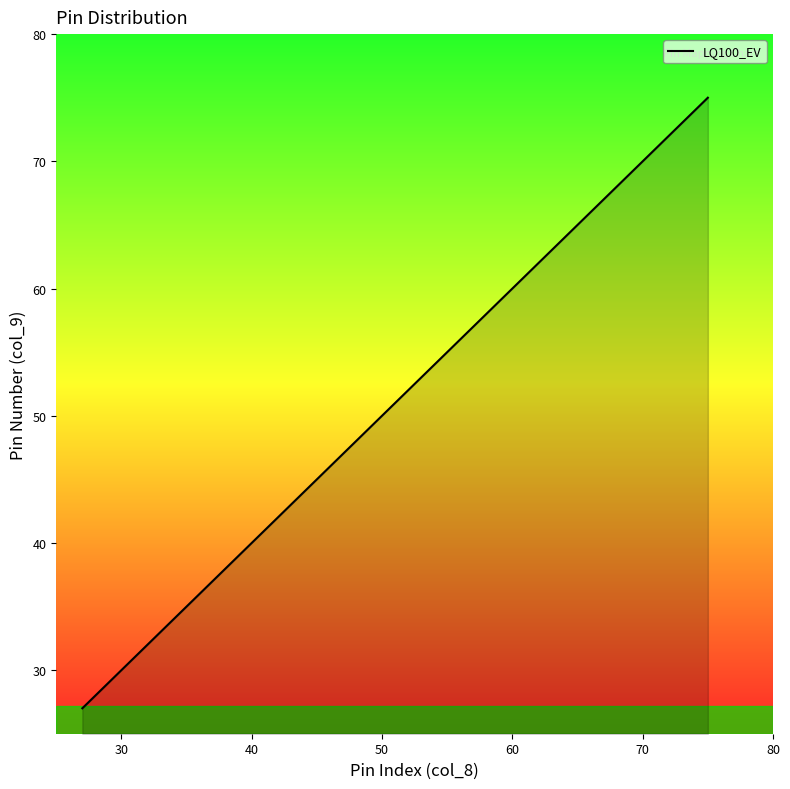

What is the greatest value displayed?

75